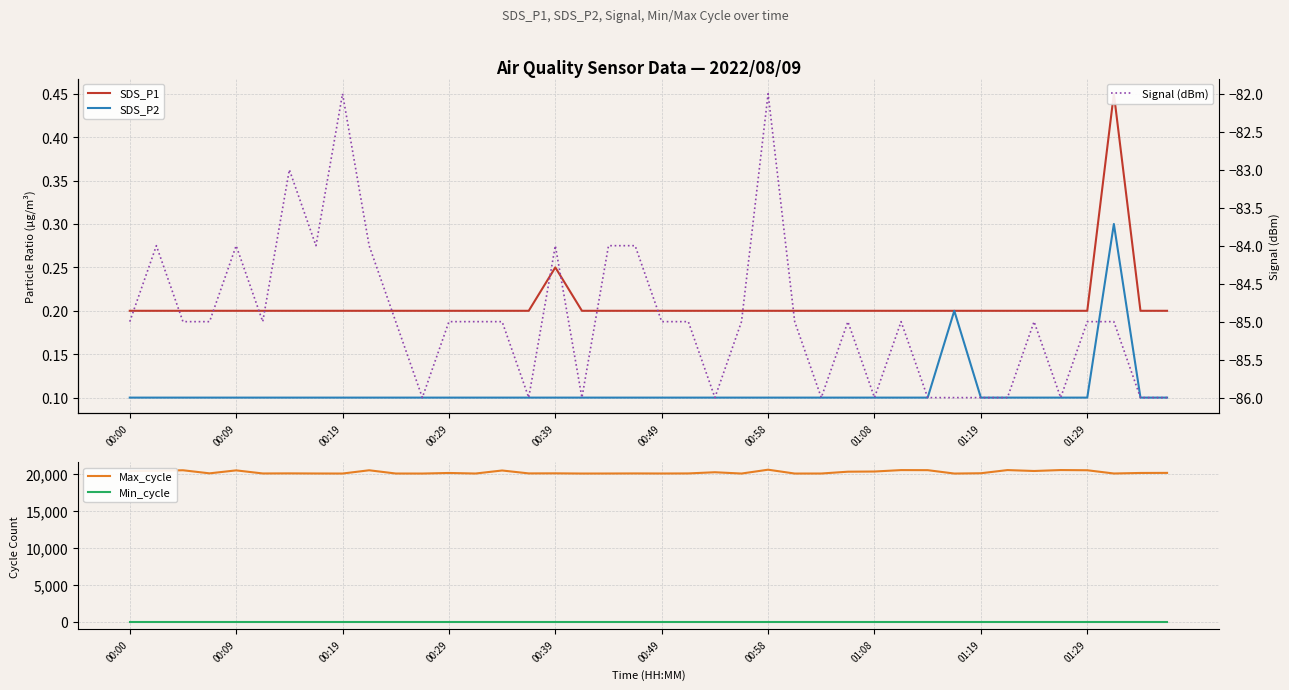

True or false: Max_cycle and Min_cycle cross at least once.

False